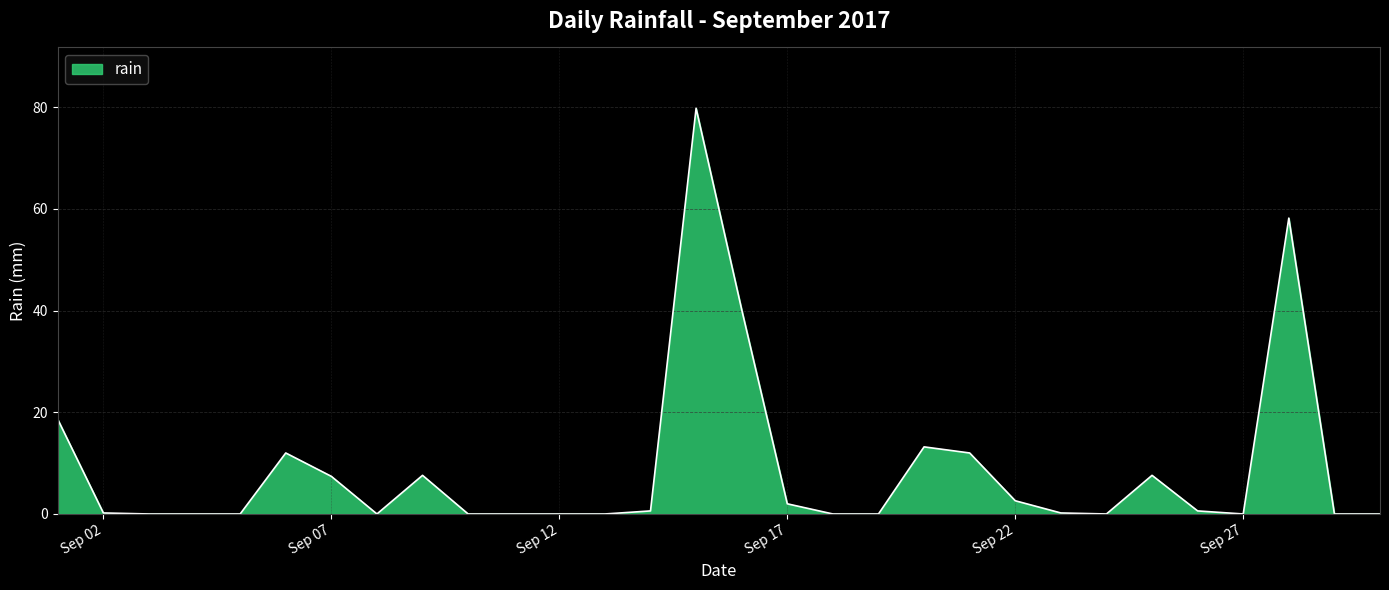

What is the greatest value displayed?

79.8